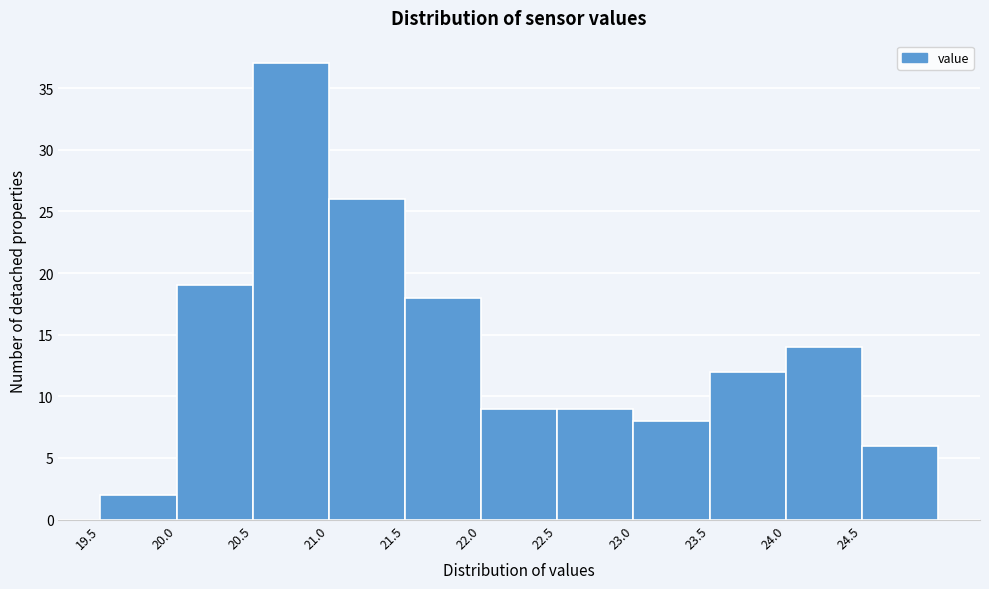

Reading left to right, transcribe this chart: for each bar, give the range it covers on the x-axis and its height. The values are not printed on the chart, so give them approximately, as read against the axis.

19.5 to 20.0: 2
20.0 to 20.5: 19
20.5 to 21.0: 37
21.0 to 21.5: 26
21.5 to 22.0: 18
22.0 to 22.5: 9
22.5 to 23.0: 9
23.0 to 23.5: 8
23.5 to 24.0: 12
24.0 to 24.5: 14
24.5 to 25.0: 6